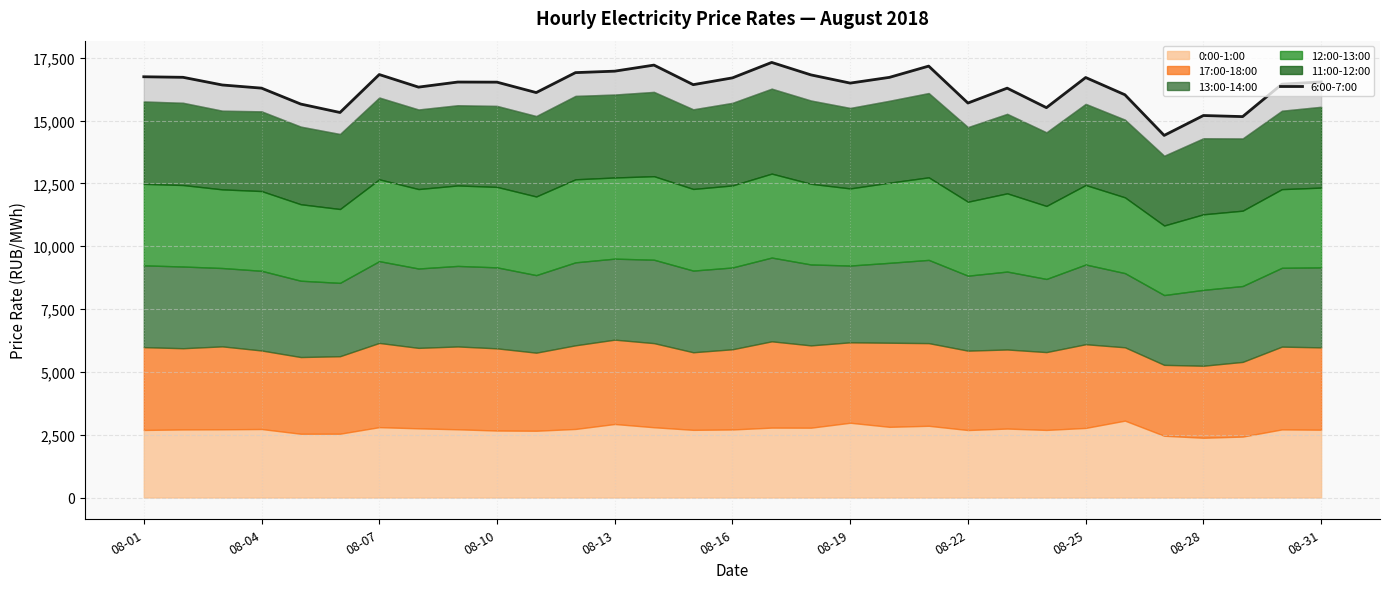

True or false: the data shows 29174.2 at 08-13.

False